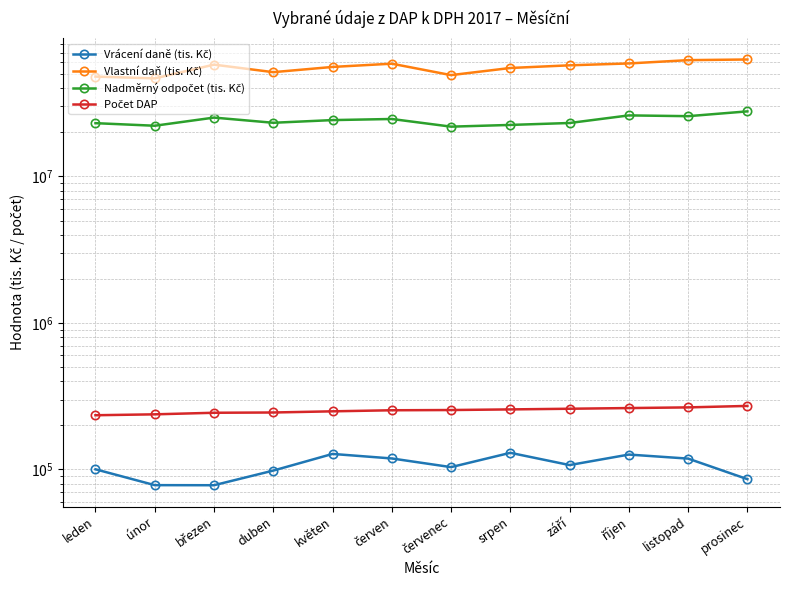

Reading right to left, extract all data points from this chart.

Vrácení daně (tis. Kč): 85855.8	118582.3	126373.4	107158.6	129864.5	103722.3	118862.5	127630.4	98225.9	78043.3	78151.8	100256.3
Vlastní daň (tis. Kč): 62783841.4	62137457.3	59003199.7	57287016.6	54938793.2	49111727.6	58774496.3	55850357.6	51439096.7	57911577.0	46660513.6	47984826.8
Nadměrný odpočet (tis. Kč): 27783510.7	25761940.5	26081183.4	23144444.1	22450485.6	21851238.7	24649018.5	24224824.5	23225104.4	25196556.4	22166520.5	23083308.0
Počet DAP: 271370.0	265201.0	262405.0	259627.0	256922.0	254427.0	253484.0	249296.0	244768.0	243734.0	237783.0	234422.0